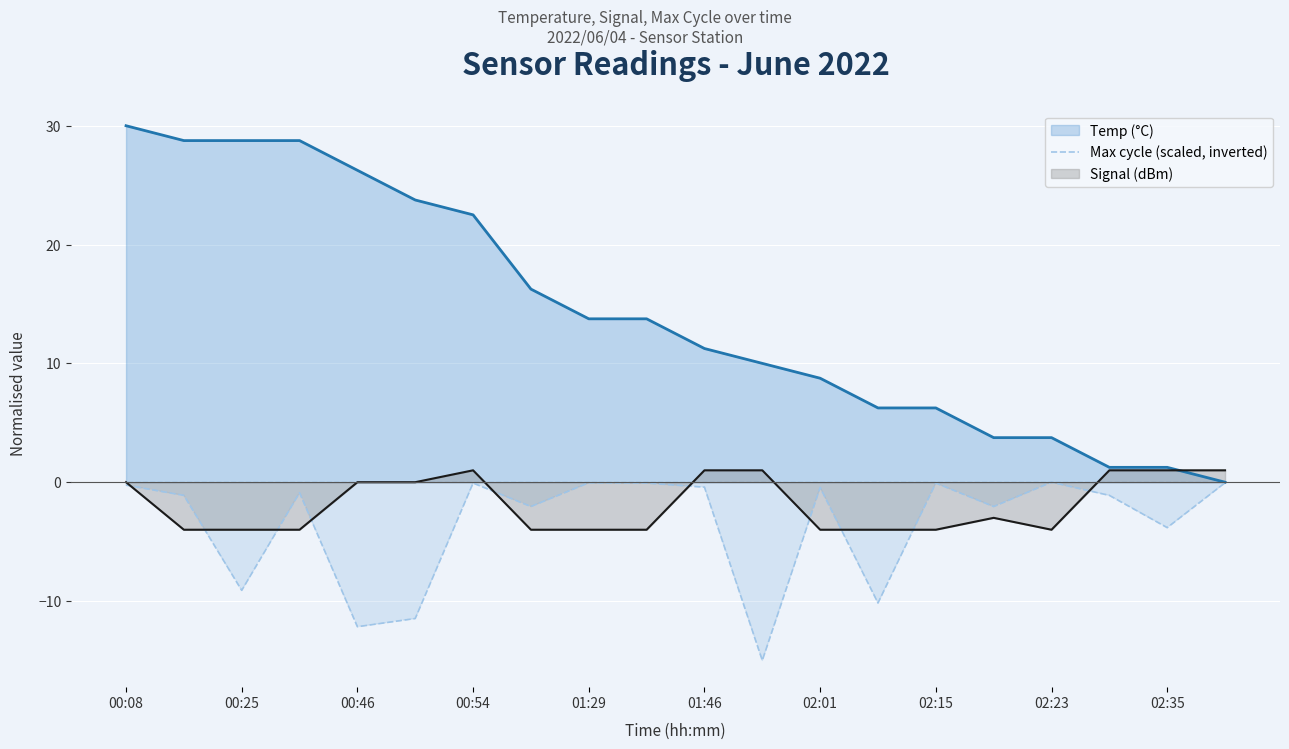

Which category has the highest value across all series?

00:08